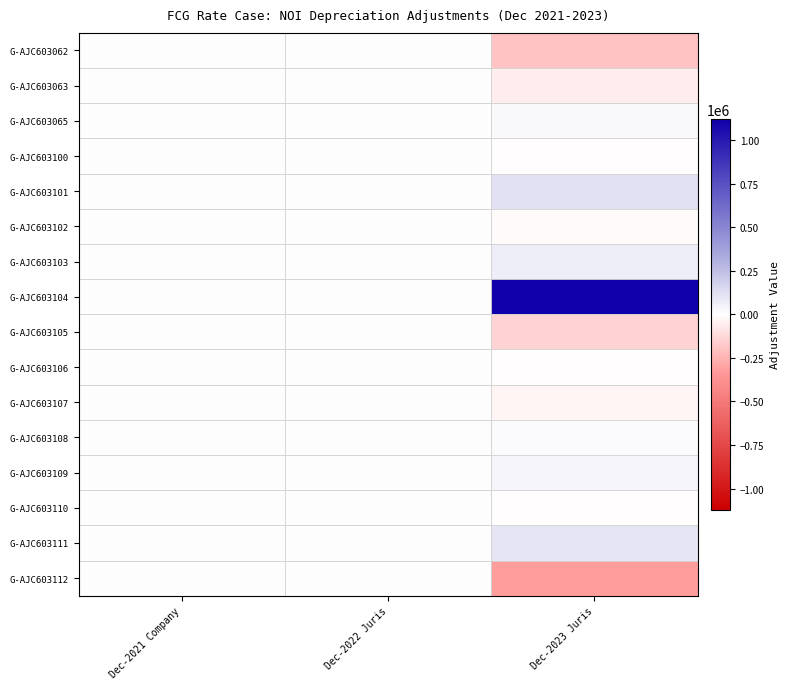

At Dec-2021 Company, list the series in order from largest to smallest.

G-AJC603062, G-AJC603063, G-AJC603065, G-AJC603100, G-AJC603101, G-AJC603102, G-AJC603103, G-AJC603104, G-AJC603105, G-AJC603106, G-AJC603107, G-AJC603108, G-AJC603109, G-AJC603110, G-AJC603111, G-AJC603112